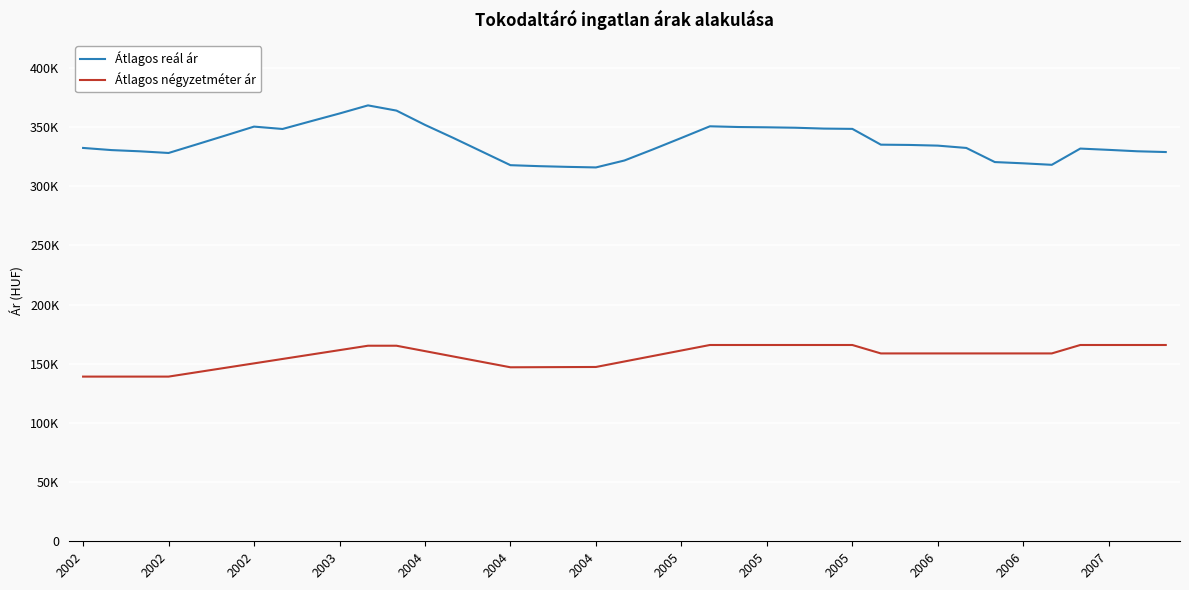

True or false: Átlagos reál ár and Átlagos négyzetméter ár intersect in this chart.

False